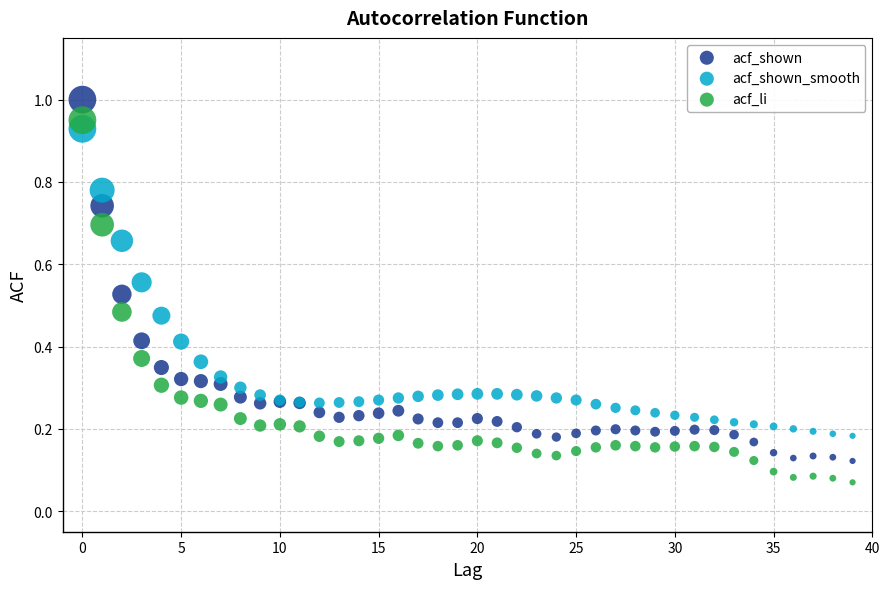

Which series contains the lowest Y value?

acf_li